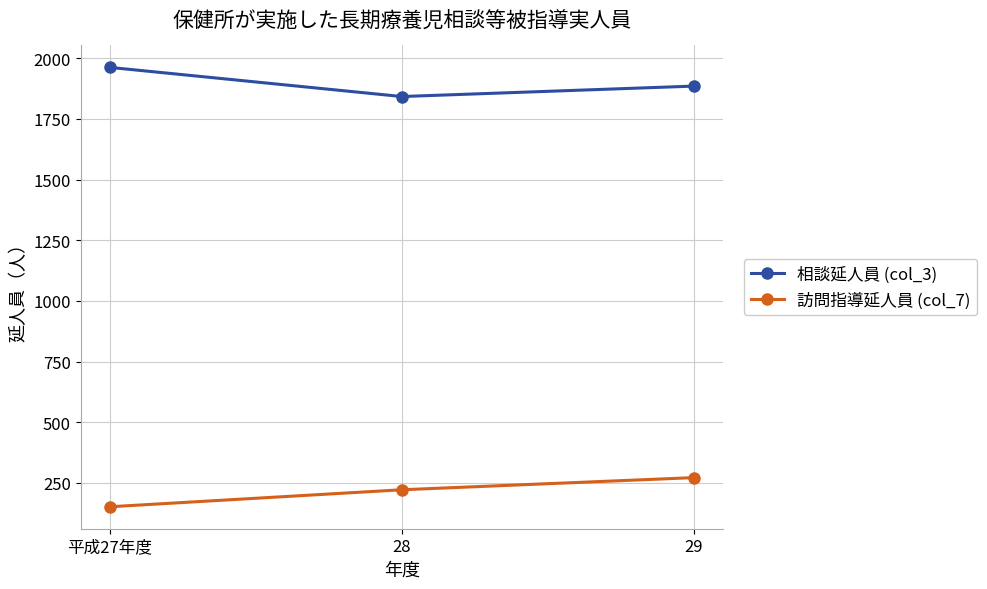

How many lines are shown in the chart?

2